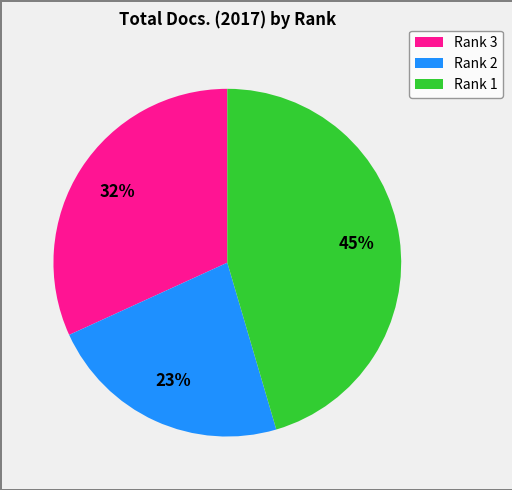

The Rank 1 slice represents 45% of the pie. True or false?

True